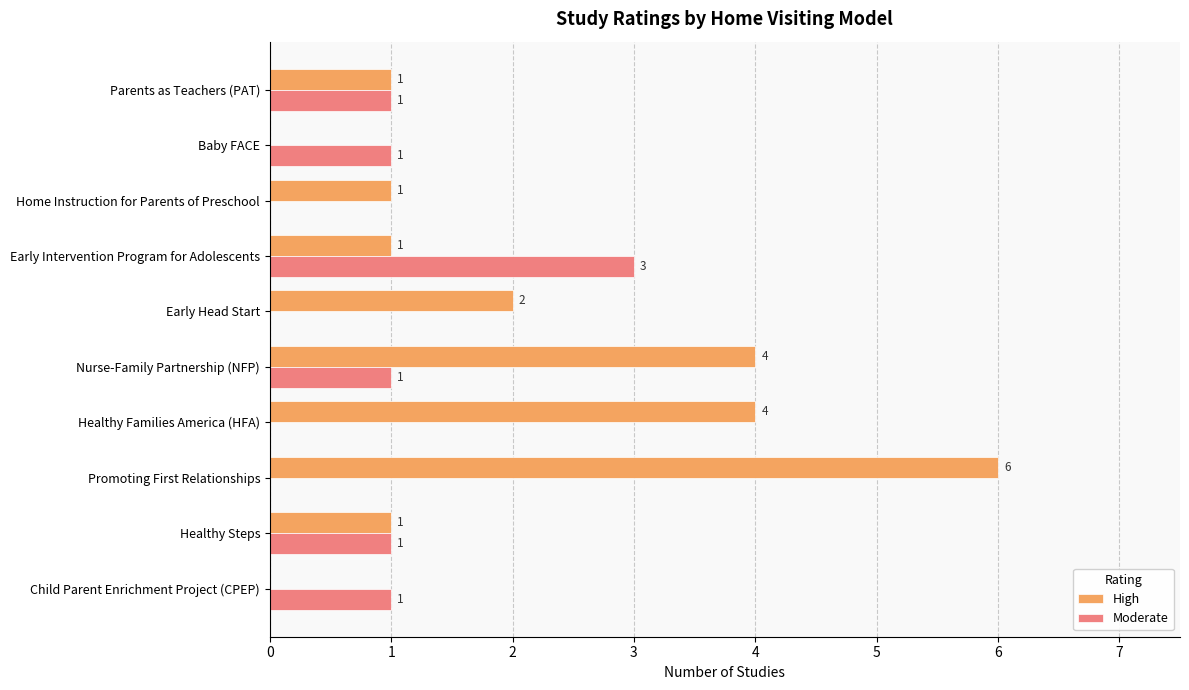

What is the sum of all Moderate values?

8